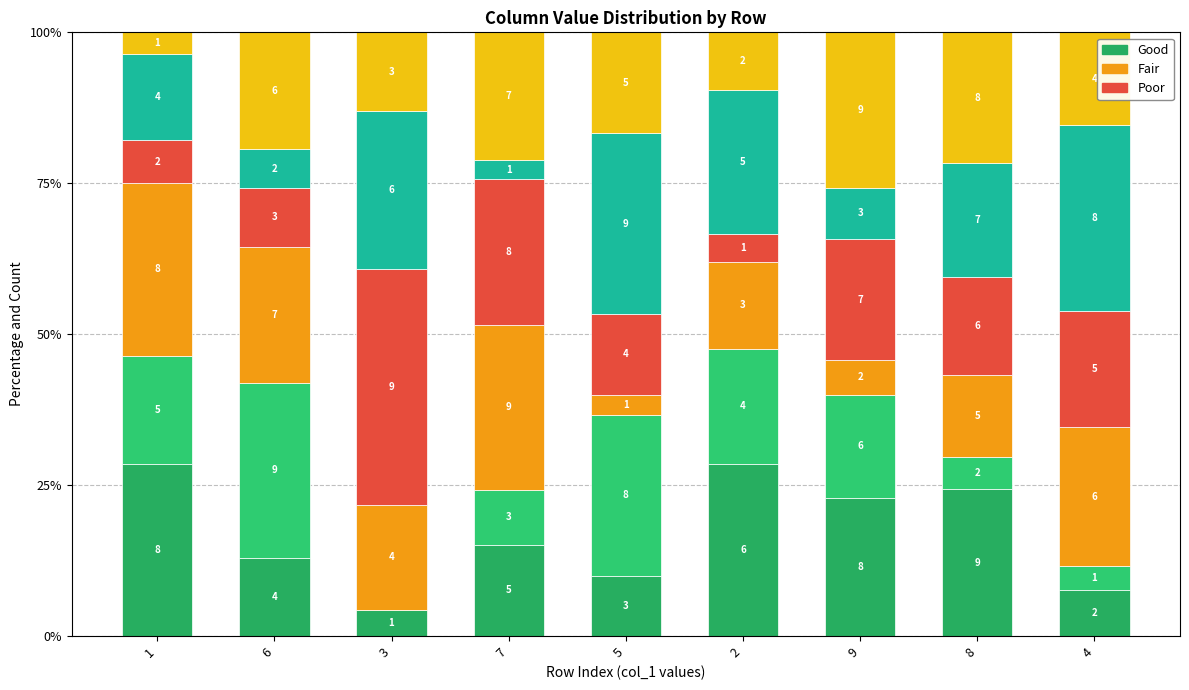

Does the chart contain stacked bars?

Yes